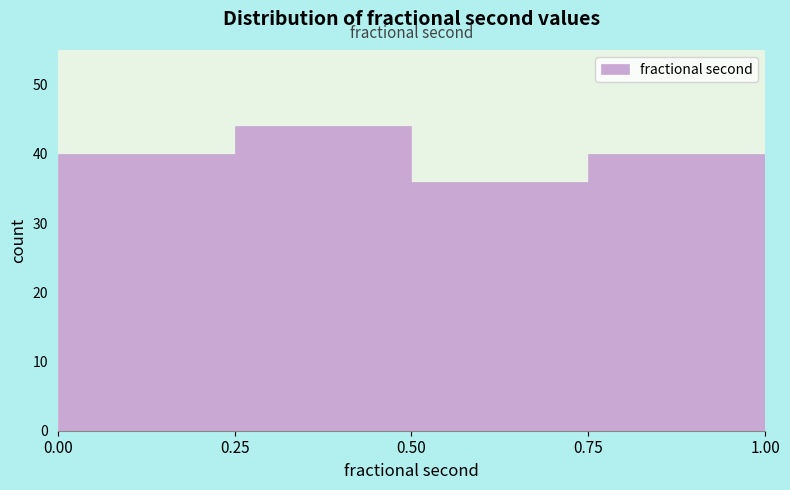

What is the height of the bar covering 0.25 to 0.50 on the x-axis? The values are not printed on the chart, so give them approximately, as read against the axis.

44